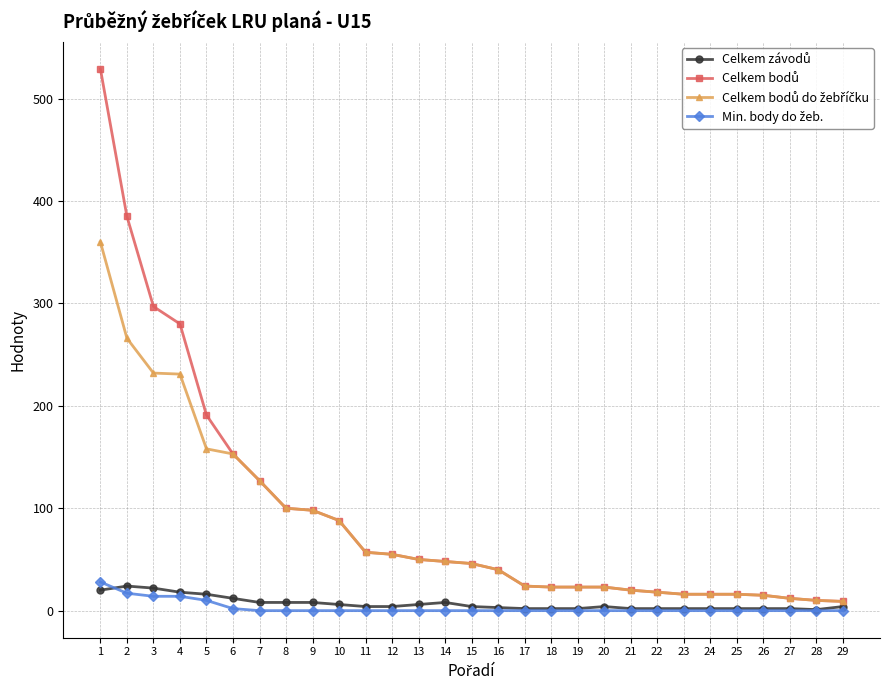

How many intersections are there between Min. body do žeb. and Celkem závodů?

1